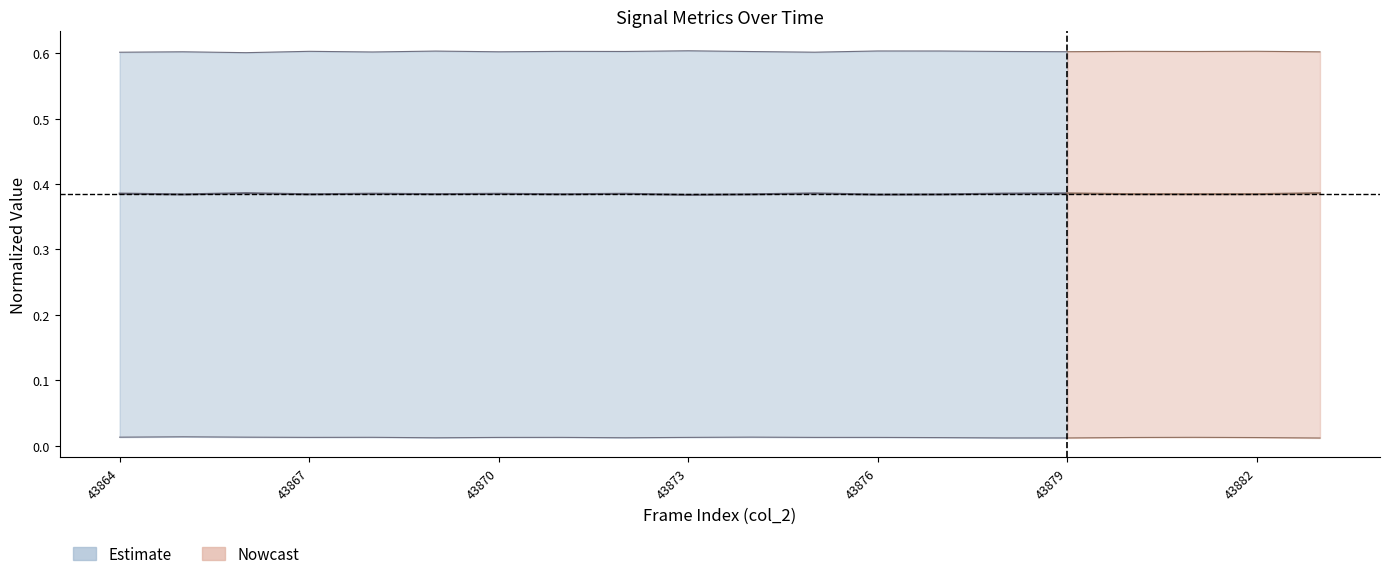

At which category does the data reach its first local peak?

43870